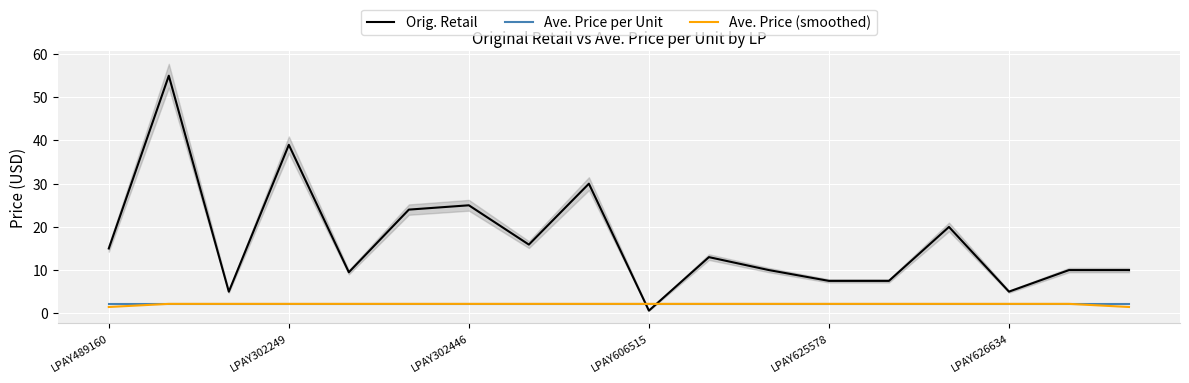

What is the value of the Ave. Price per Unit point at the 13th from the left?

2.2